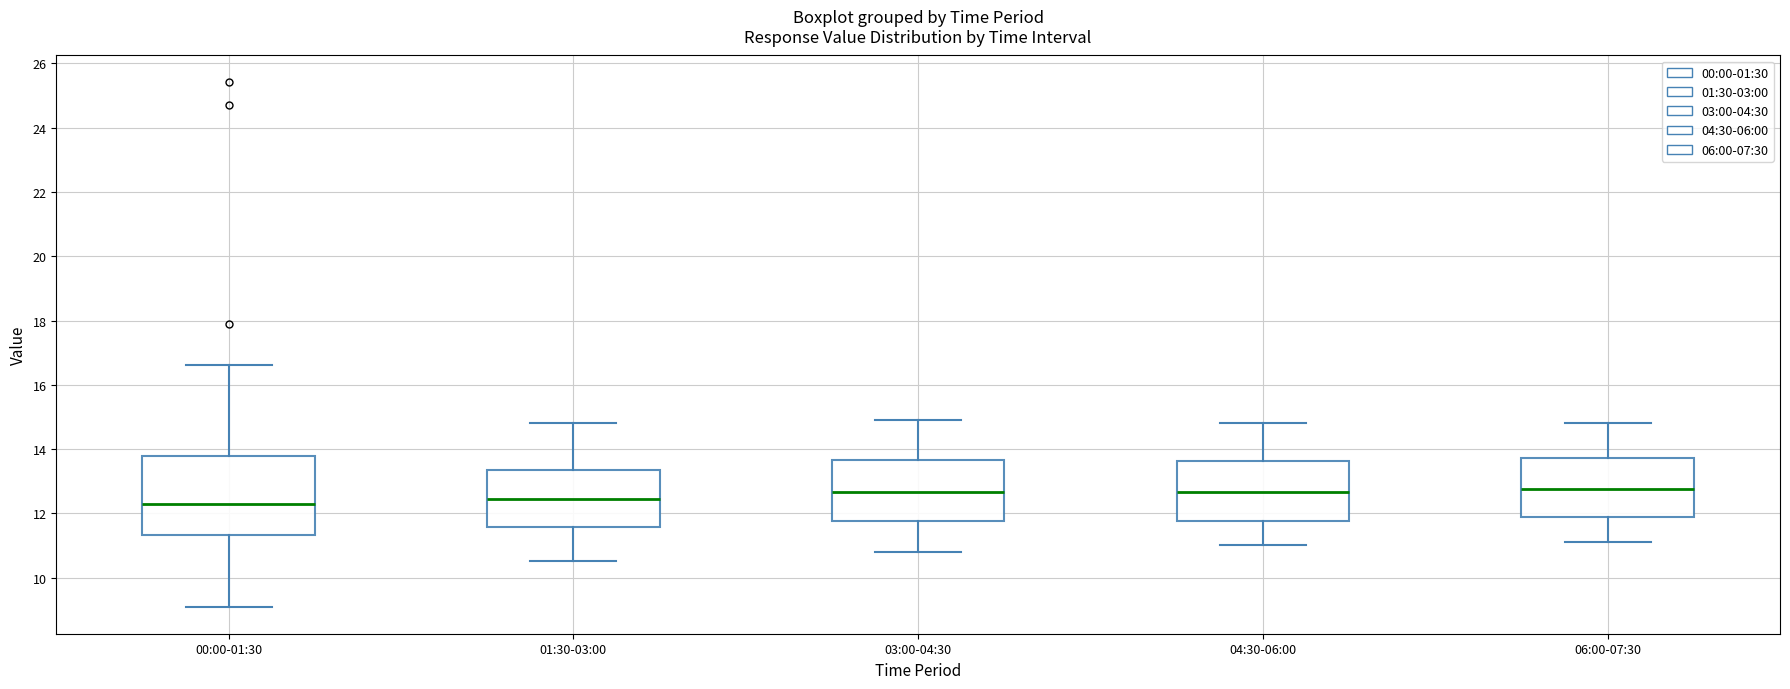

Comparing the boxes themselves (not the whiskers), which one is the tallest?

00:00-01:30